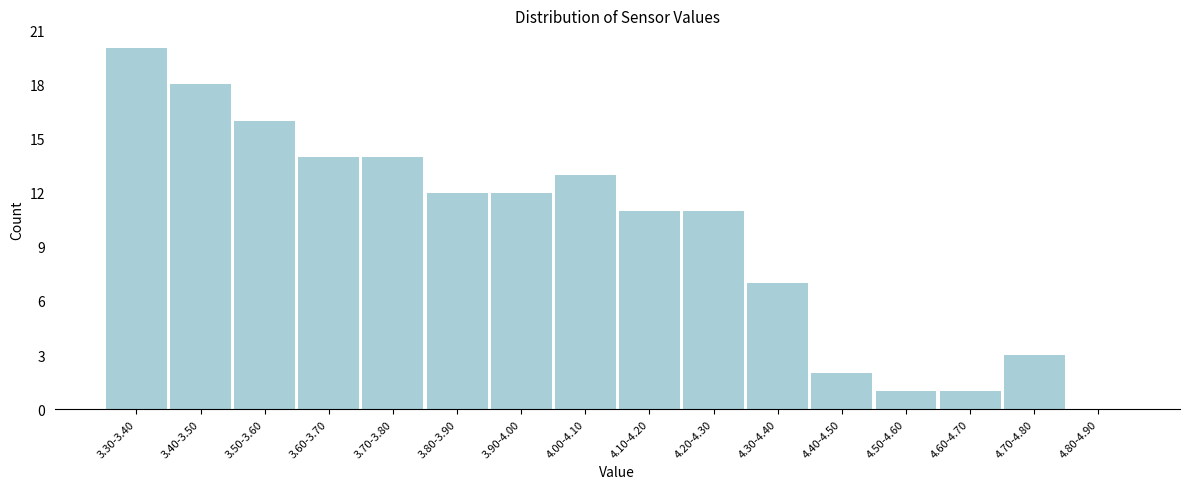

Reading left to right, extract all data points from this chart.

3.30-3.40=20	3.40-3.50=18	3.50-3.60=16	3.60-3.70=14	3.70-3.80=14	3.80-3.90=12	3.90-4.00=12	4.00-4.10=13	4.10-4.20=11	4.20-4.30=11	4.30-4.40=7	4.40-4.50=2	4.50-4.60=1	4.60-4.70=1	4.70-4.80=3	4.80-4.90=0